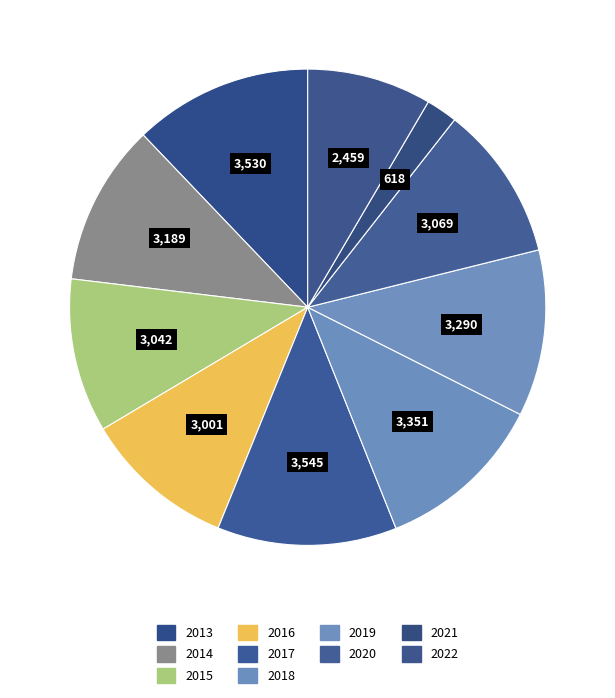

Between 2015 and 2014, which is larger?

2014